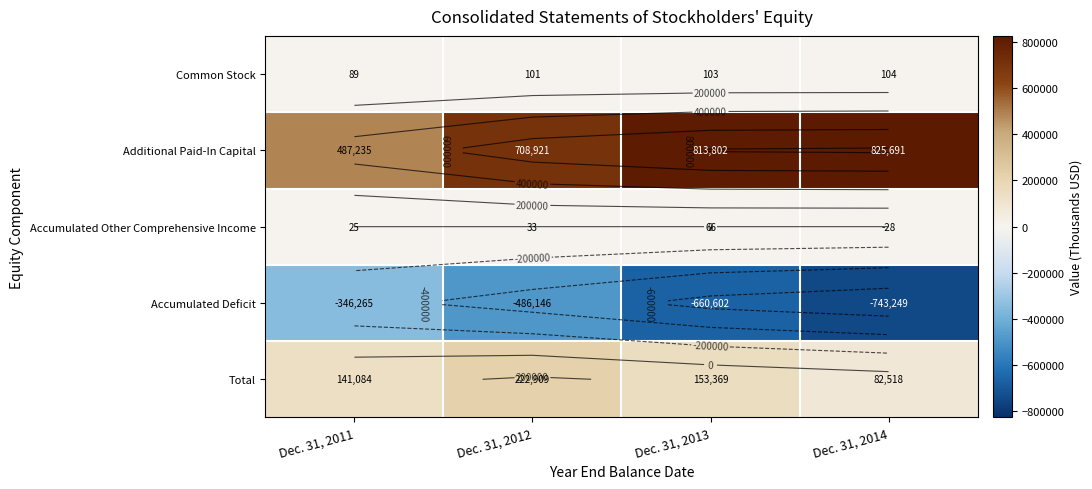

The Additional Paid-In Capital series shows 439846 at Dec. 31, 2012. True or false?

False